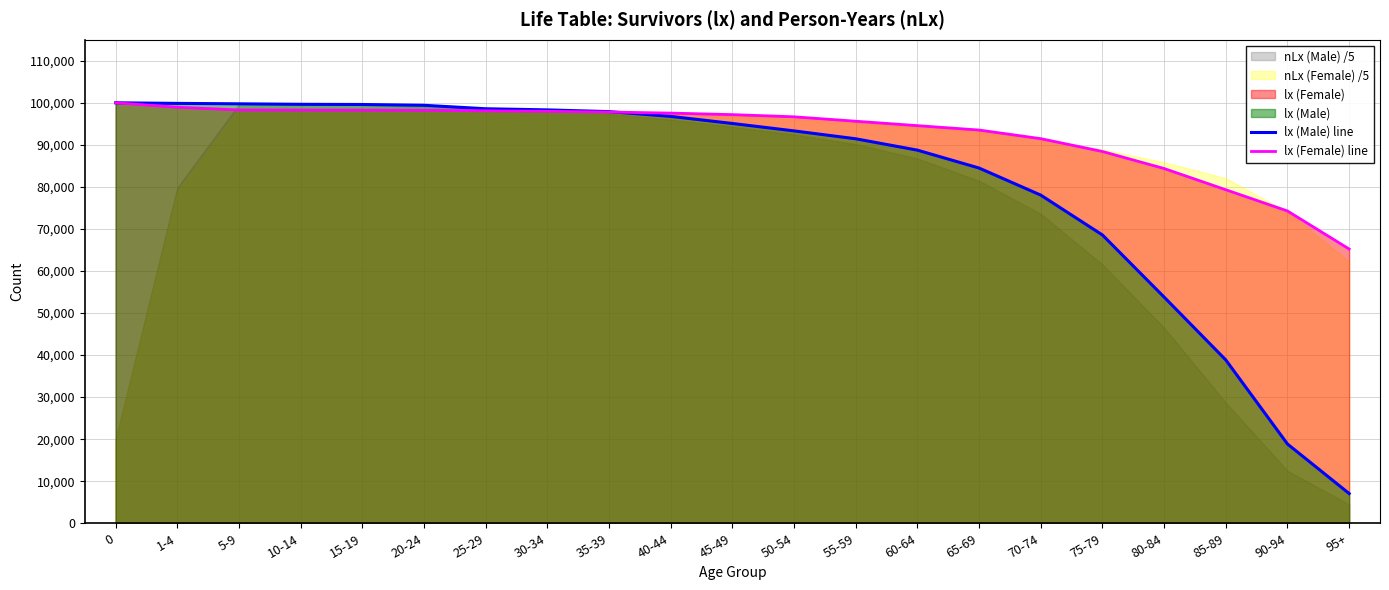

Is the value of lx (Male) line at 45-49 greater than the value of lx (Female) line at 20-24?

No